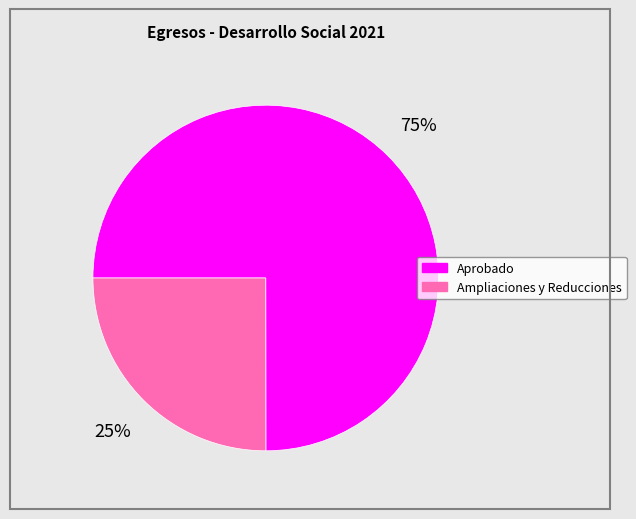

Count the number of slices in the pie.

2